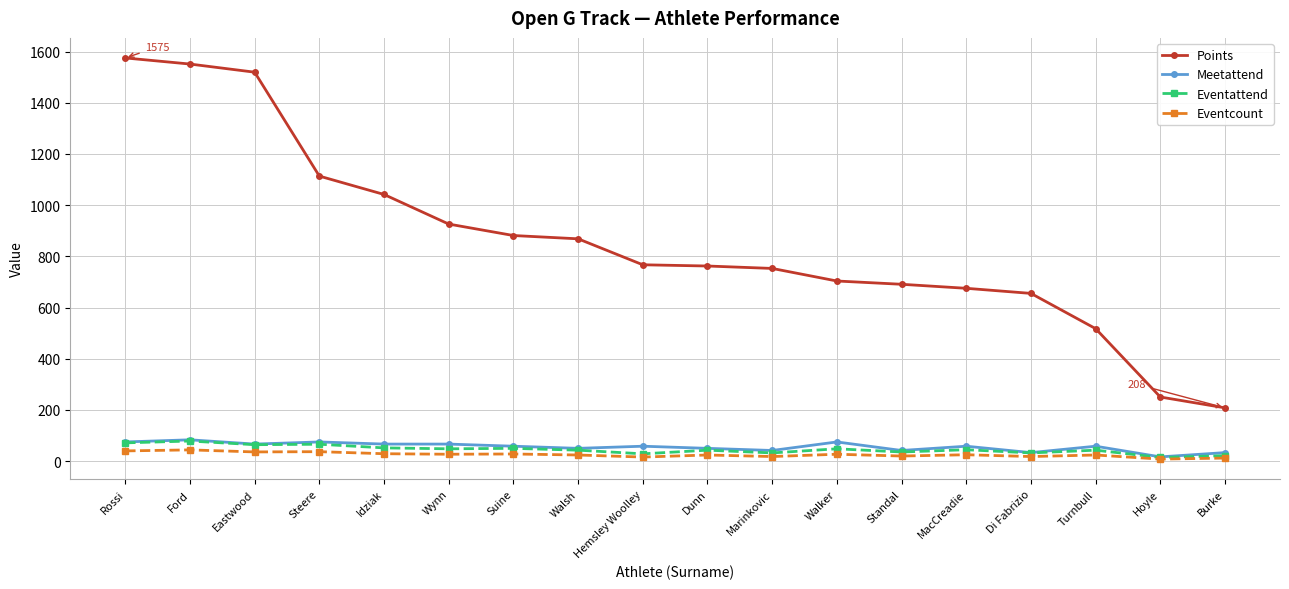

What is the label of the 8th point from the left?

Walsh